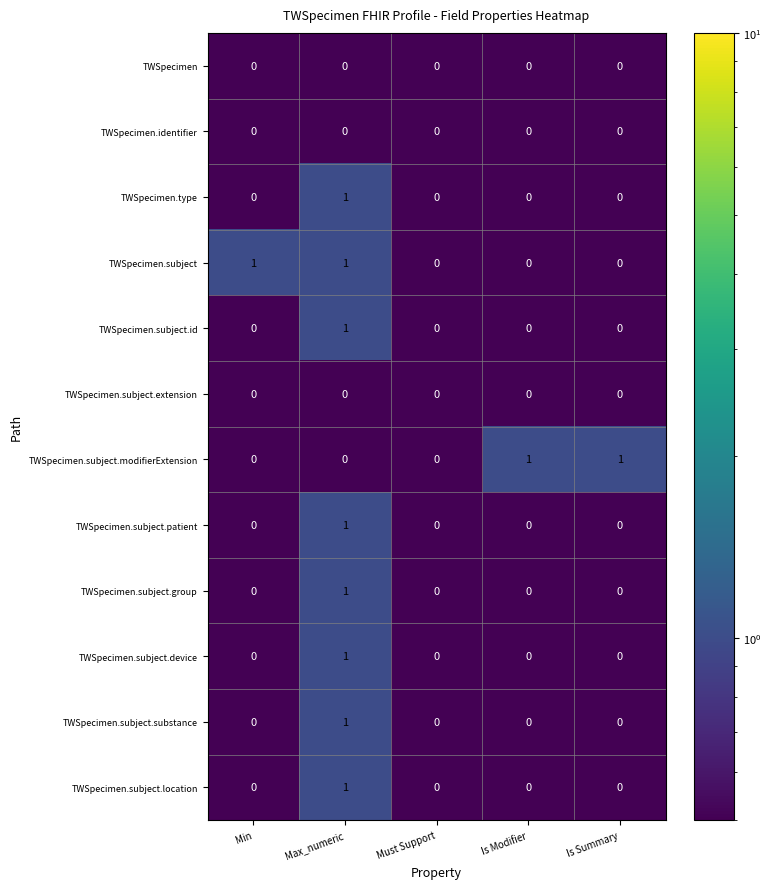

Count the TWSpecimen.subject values in the range 0 to 1.

5